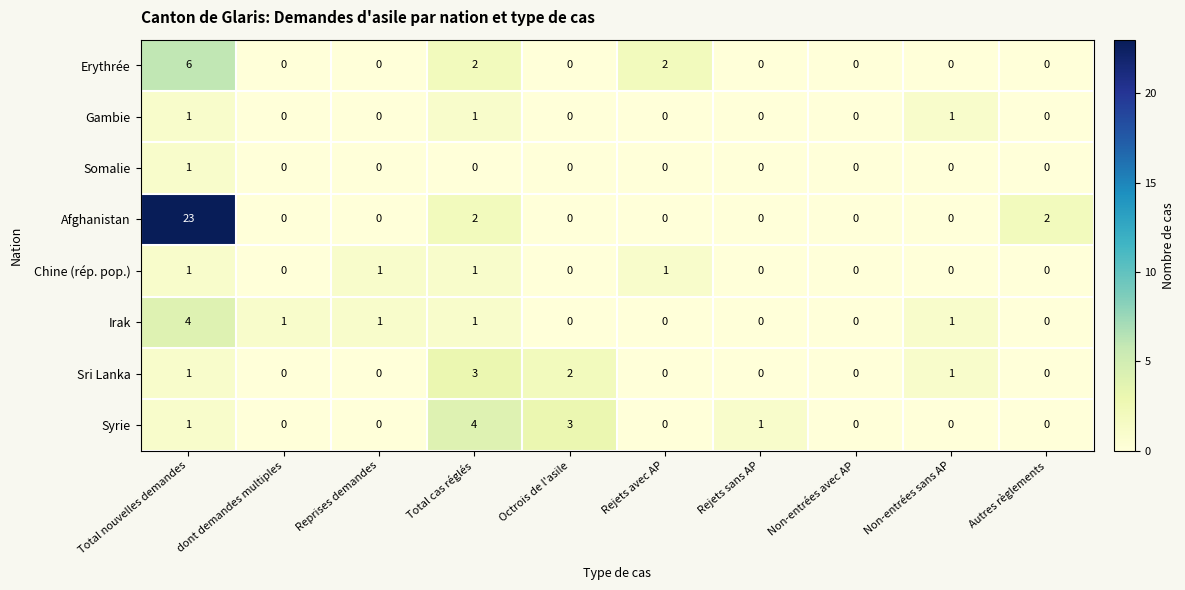

Which series has the largest range (max minus min)?

Afghanistan